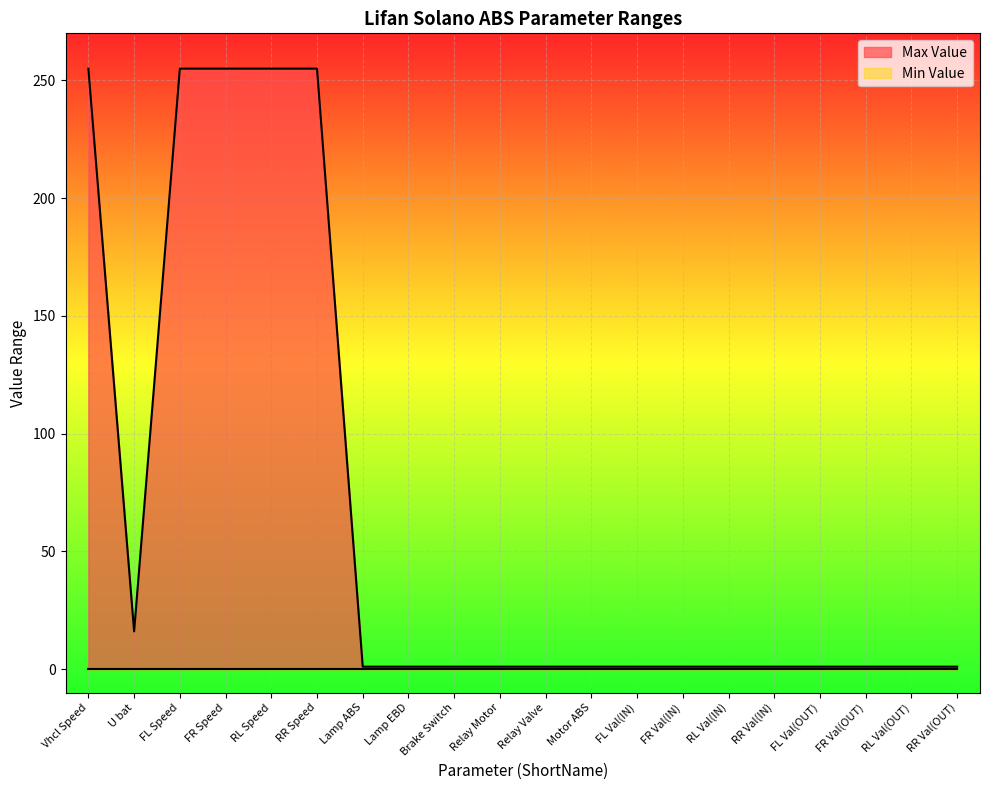

List the labels in order of value, largest first.

Vhcl Speed, FL Speed, FR Speed, RL Speed, RR Speed, U bat, Lamp ABS, Lamp EBD, Brake Switch, Relay Motor, Relay Valve, Motor ABS, FL Val(IN), FR Val(IN), RL Val(IN), RR Val(IN), FL Val(OUT), FR Val(OUT), RL Val(OUT), RR Val(OUT)